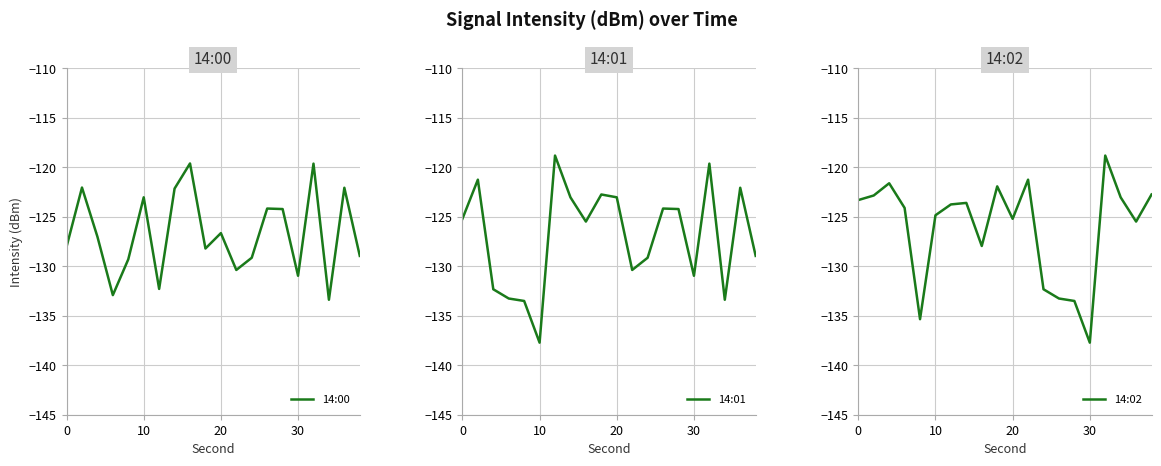

What is the minimum value for 14:00?

-133.4